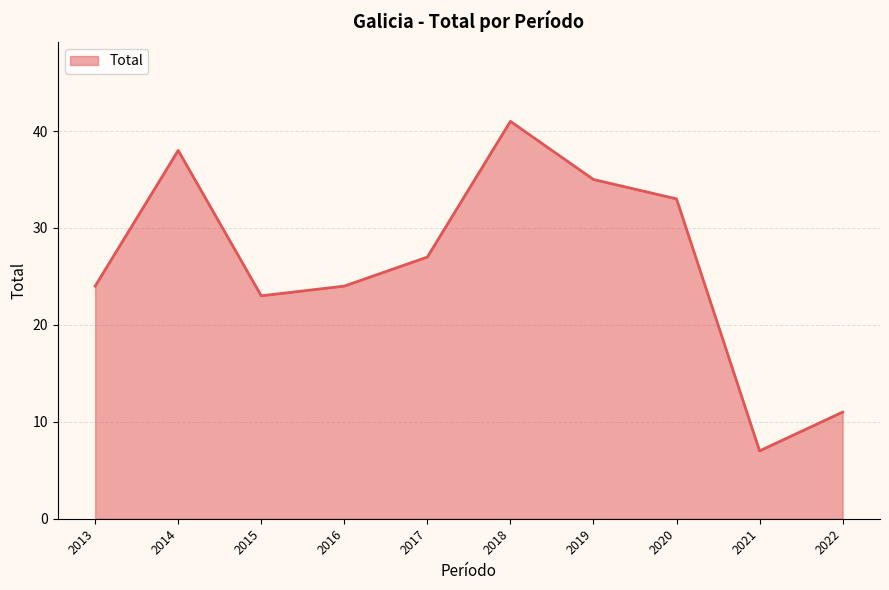

What is the maximum value shown in the chart?

41